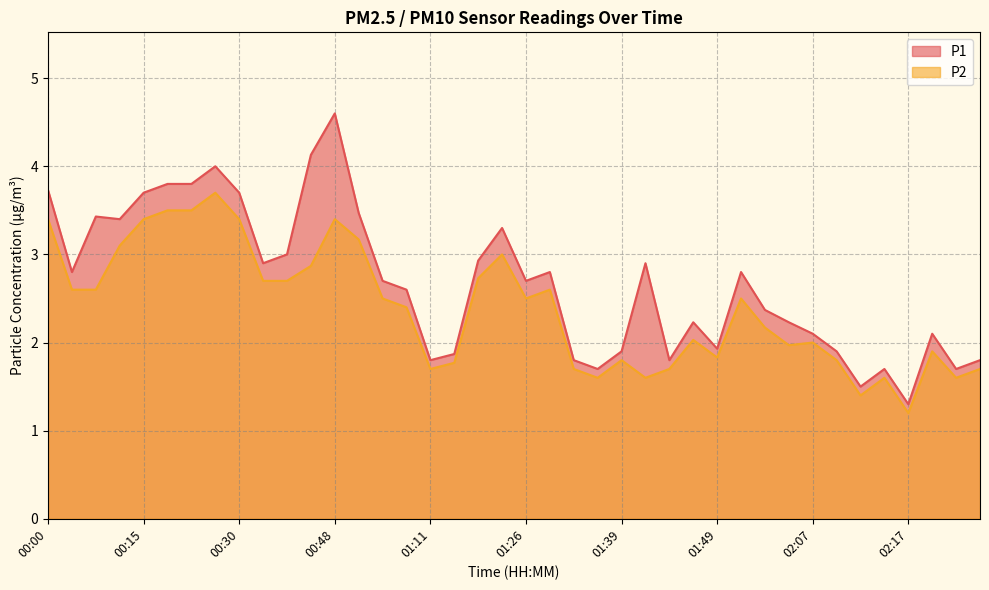

True or false: P1 and P2 intersect in this chart.

False